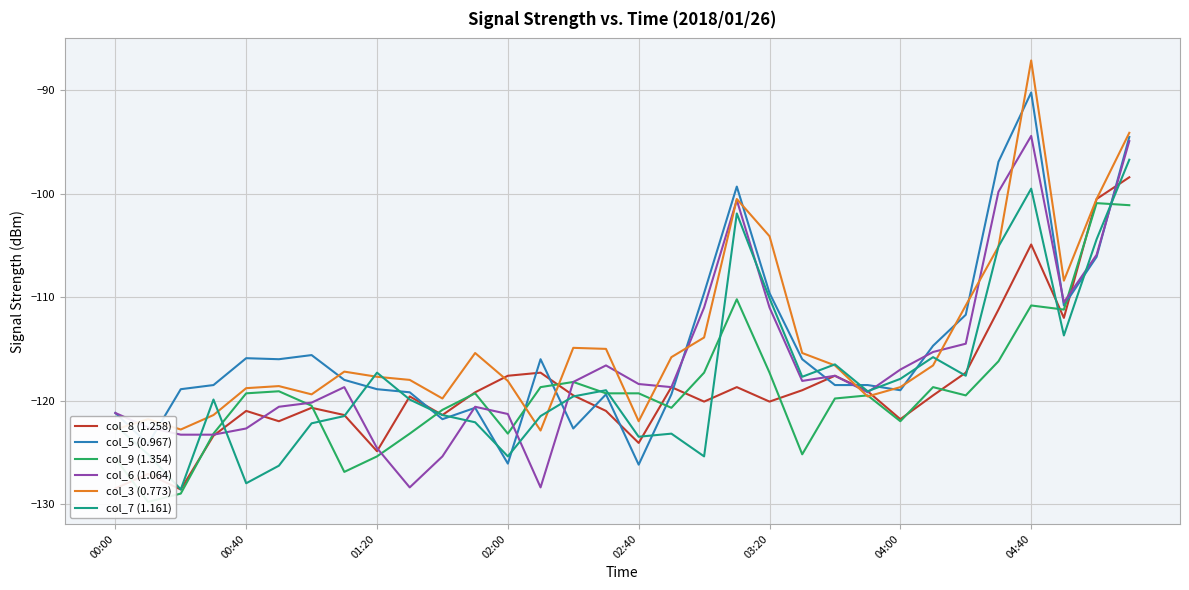

What is the difference between the maximum and minimum values in the col_5 (0.967) series?

36.0